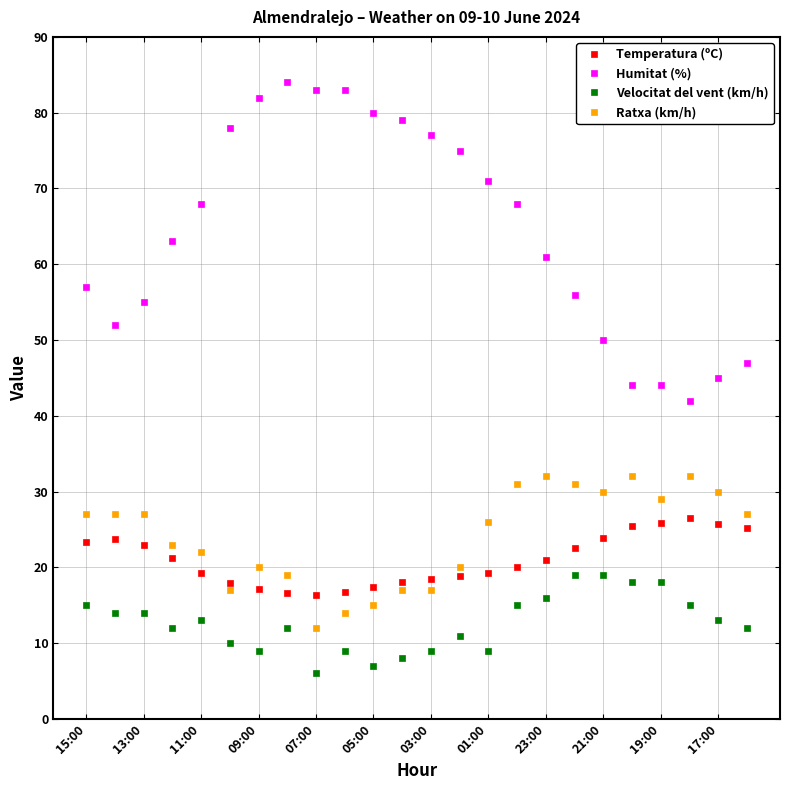

What is the lowest value of the Humitat (%) series?

42.0